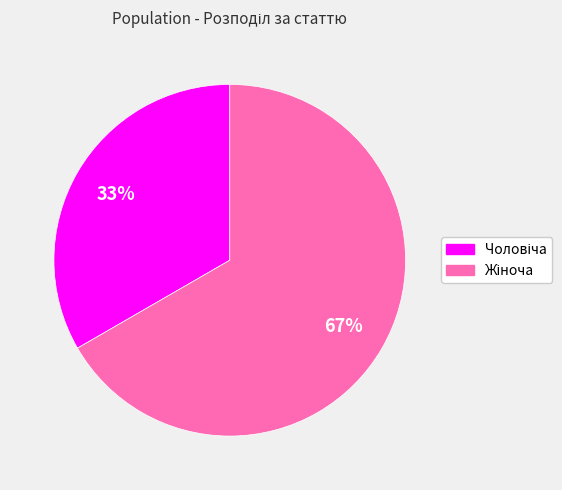

How many segments does this pie chart have?

2